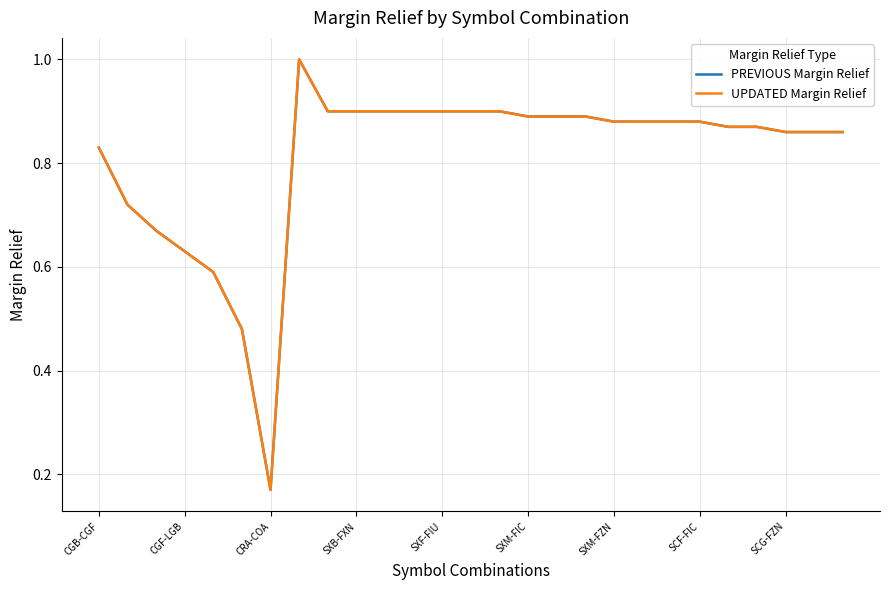

Does the chart display data point markers on the line(s)?

No